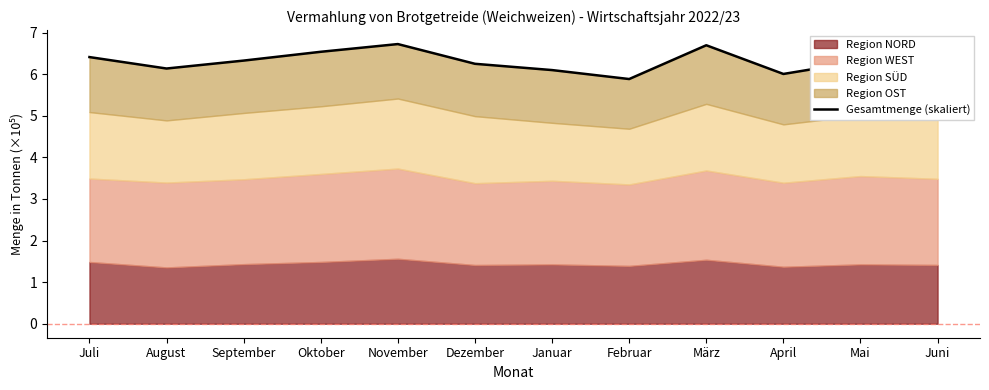

List the labels in order of value, largest first.

November, März, Oktober, Juli, September, Mai, Dezember, Juni, August, Januar, April, Februar